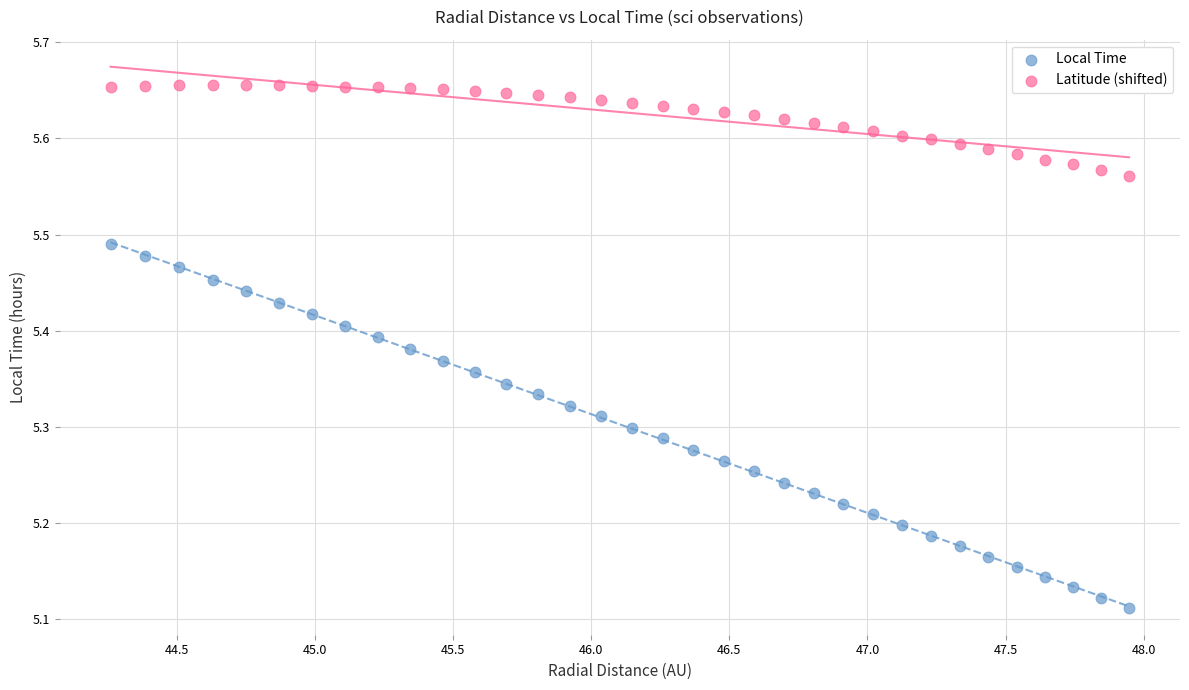

Which series has the largest Y range (max minus min)?

Local Time